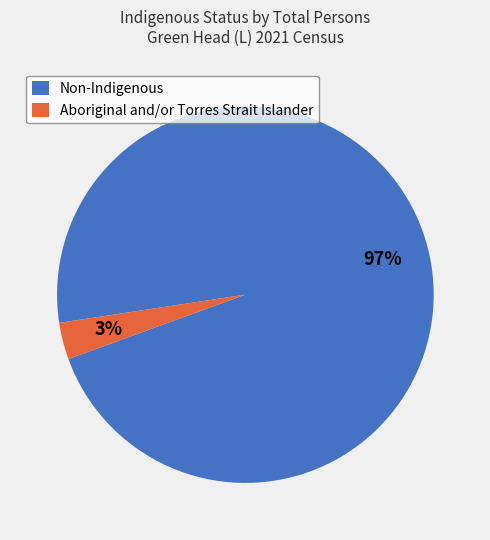

To the nearest percent, what is the average slice percentage?

50%